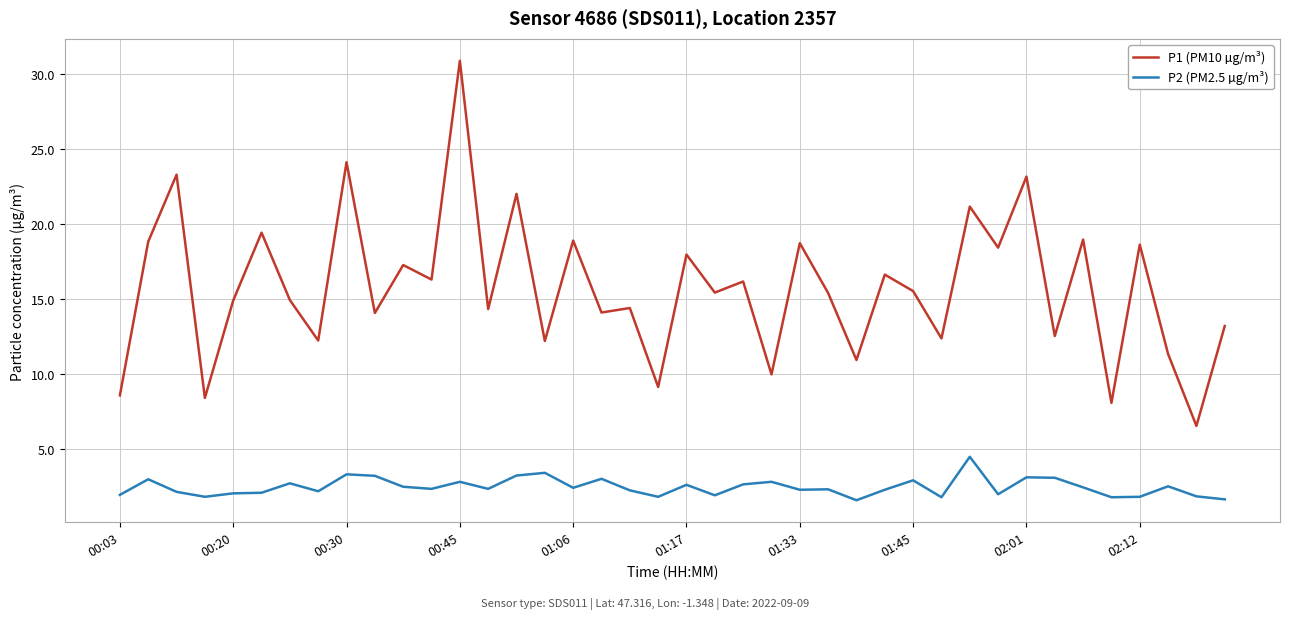

What is the difference between the second highest and minimum values in the P1 (PM10 µg/m³) series?

17.6